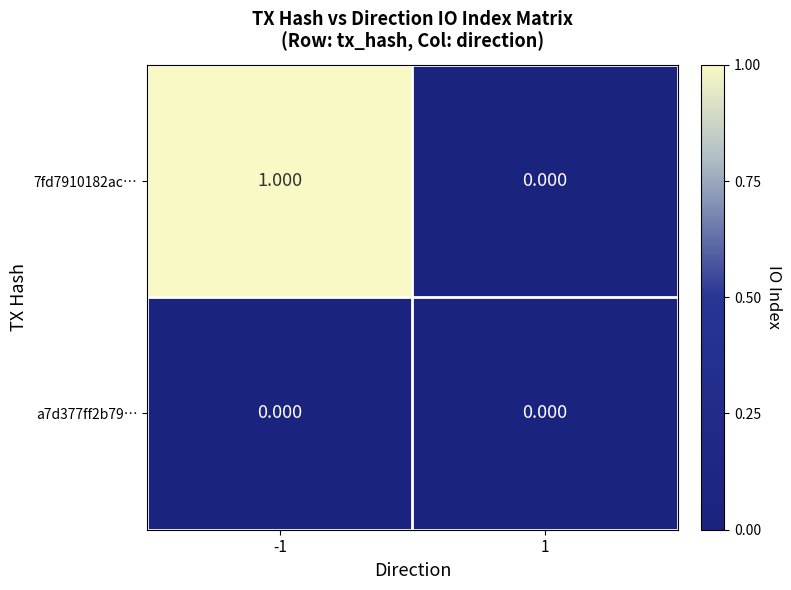

Which label corresponds to the largest value in the chart?

-1